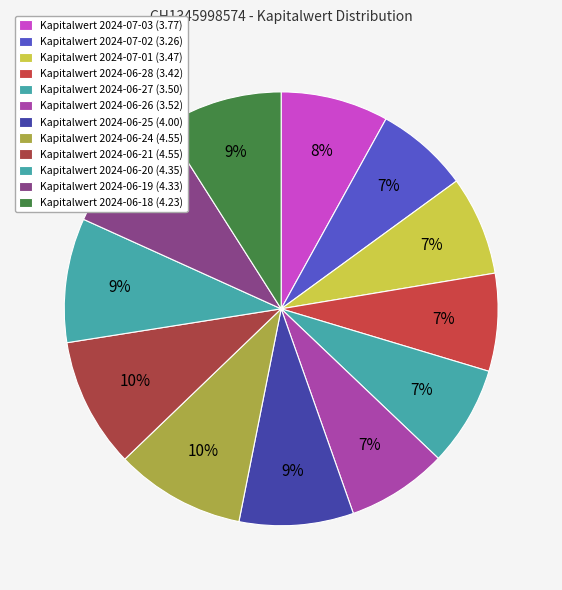

How many slices are in this pie chart?

12